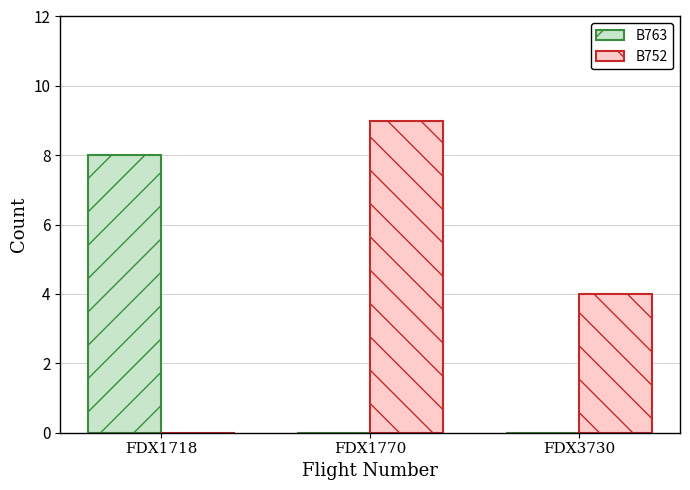

Where is B752 nearest to the value 4?

FDX3730